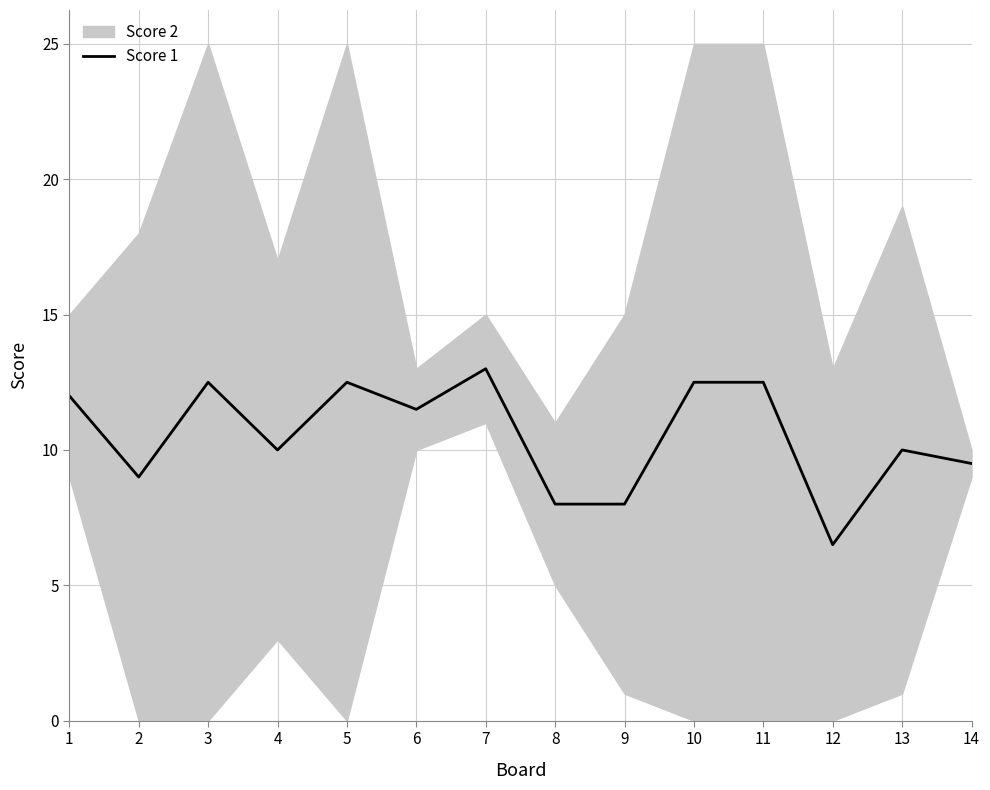

What is the minimum value for Score 1?

6.5